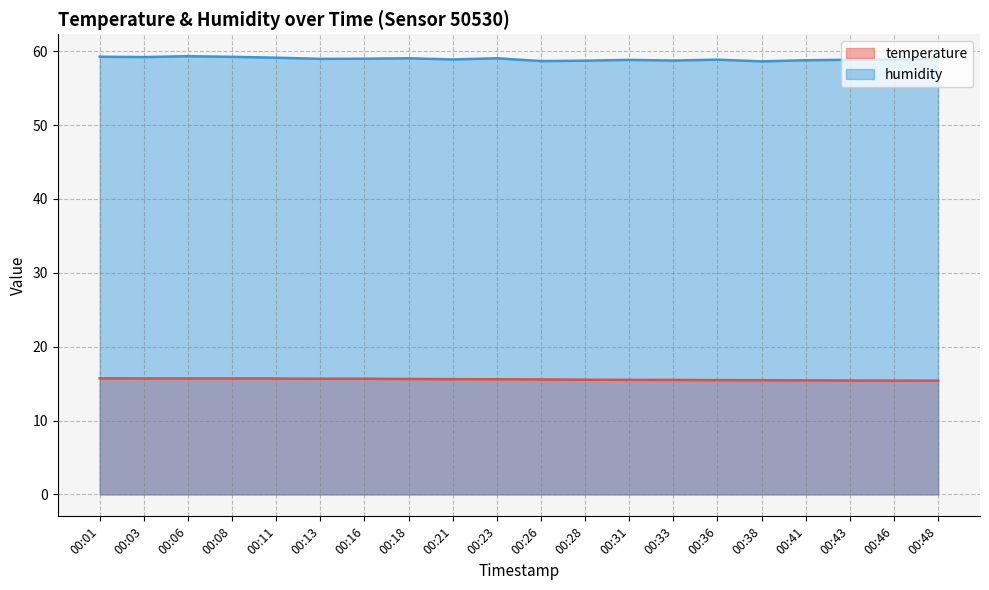

Which series has the largest total across all categories?

humidity